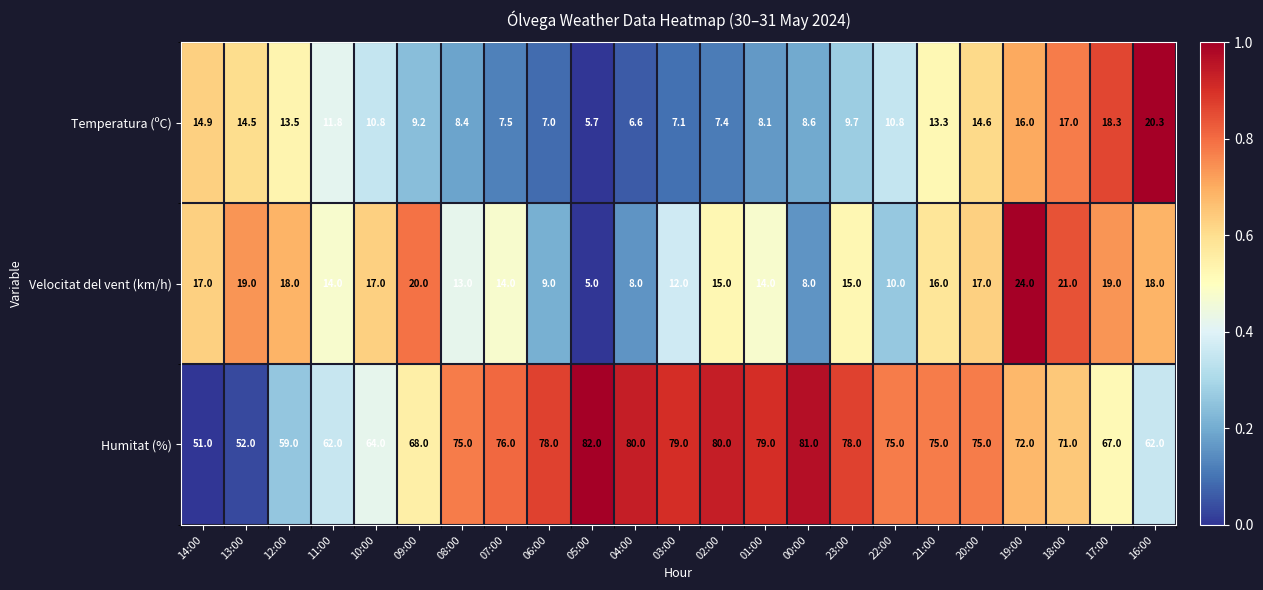

At how many categories does at least one series exceed 18?

23